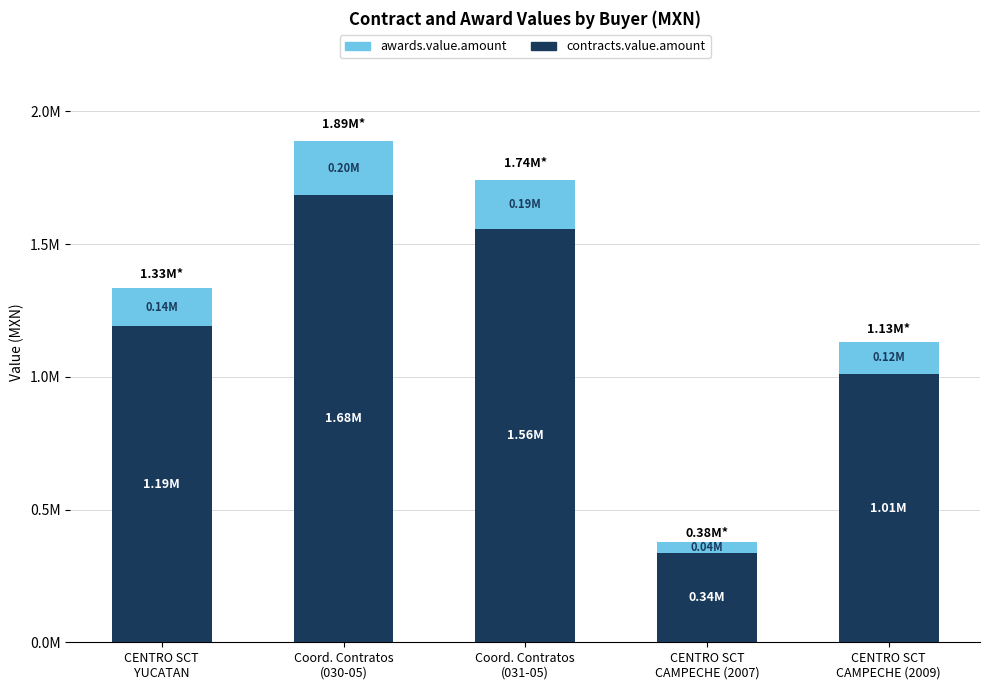

What are all the series names shown in the legend?

awards.value.amount, contracts.value.amount